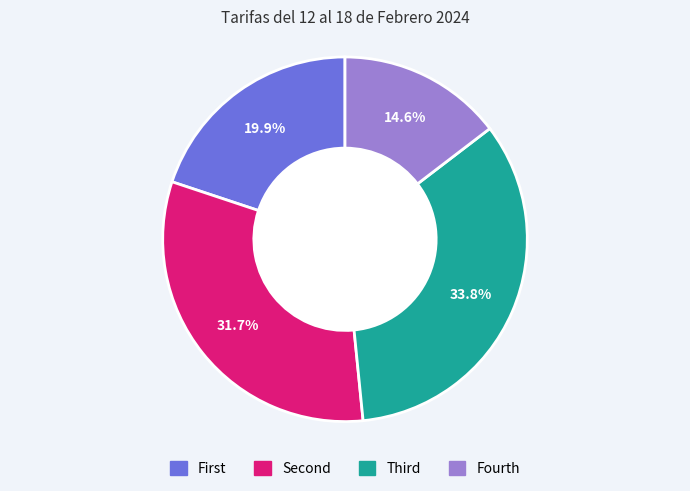

Does any single category account for the majority?

No